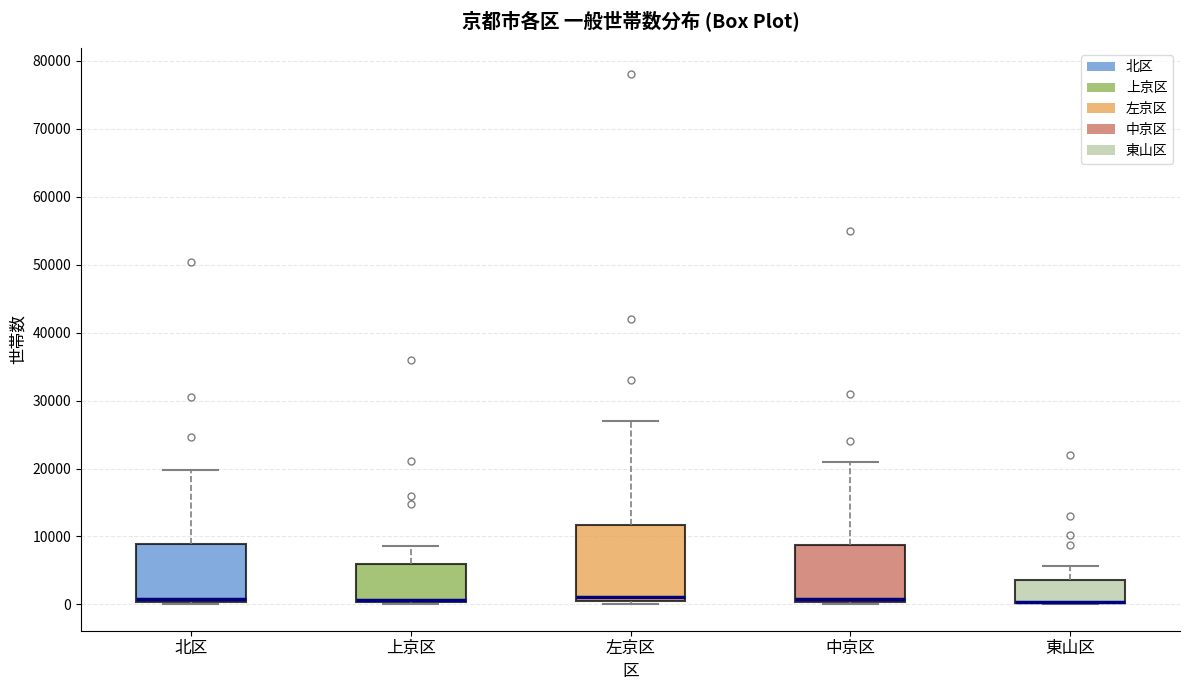

Reading left to right, transcribe this box plot: for each box, give where its median line is, the range the box spans, and where its two whiskers end, as read against the y-axis. The values are not printed on the chart, so give them approximately, as read against the axis.

北区: median 1000, box 0 to 9000, whiskers 0 to 20000
上京区: median 1000 (drawn on the box's lower edge), box 0 to 6000, whiskers 0 to 9000
左京区: median 1000, box 0 to 12000, whiskers 0 (just below the box's lower edge) to 27000
中京区: median 1000, box 0 to 9000, whiskers 0 to 21000
東山区: median 0 (drawn on the box's lower edge), box 0 to 4000, whiskers 0 to 6000